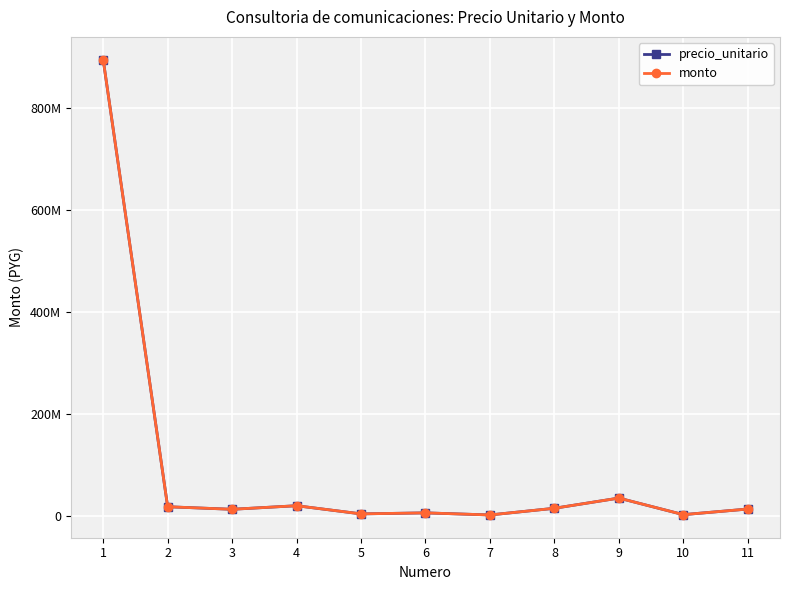

In precio_unitario, how many points are higher than both neighbors (excluding endpoints)?

3